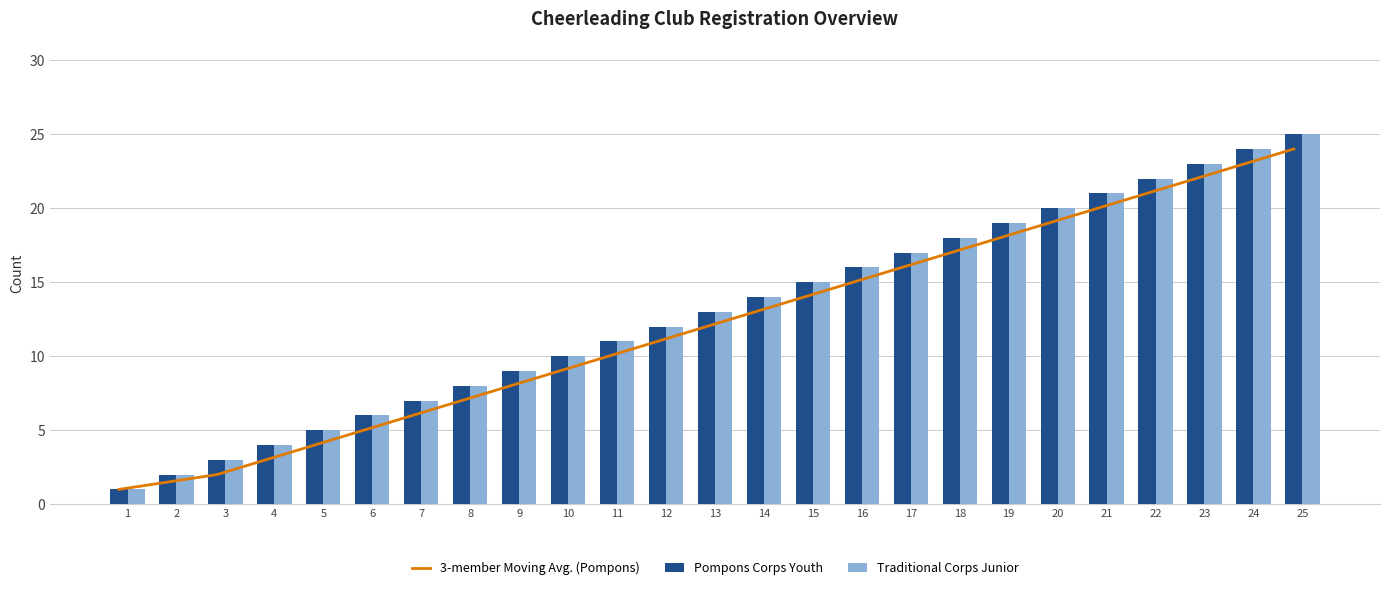

At which category does the chart reach its peak across all series?

25